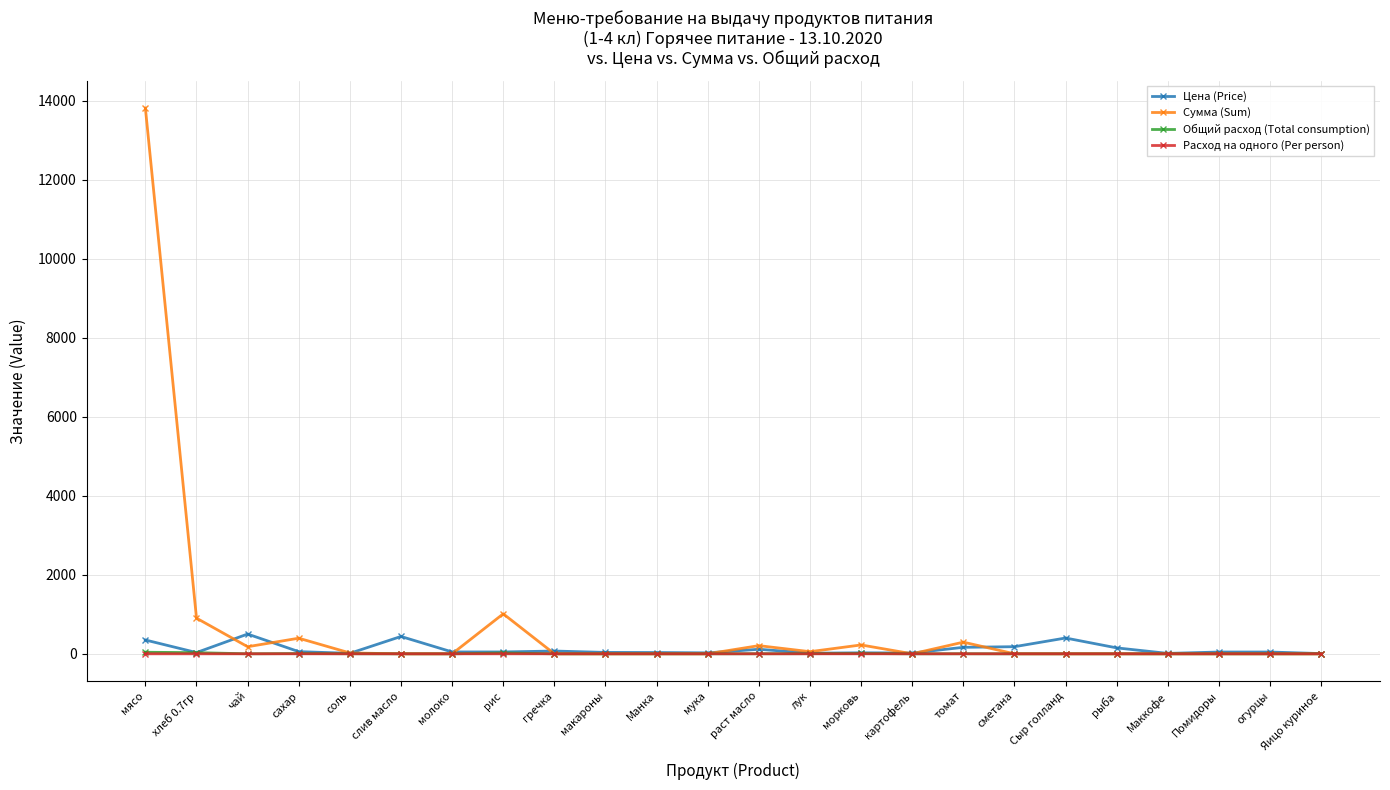

How many categories are shown in the chart?

24